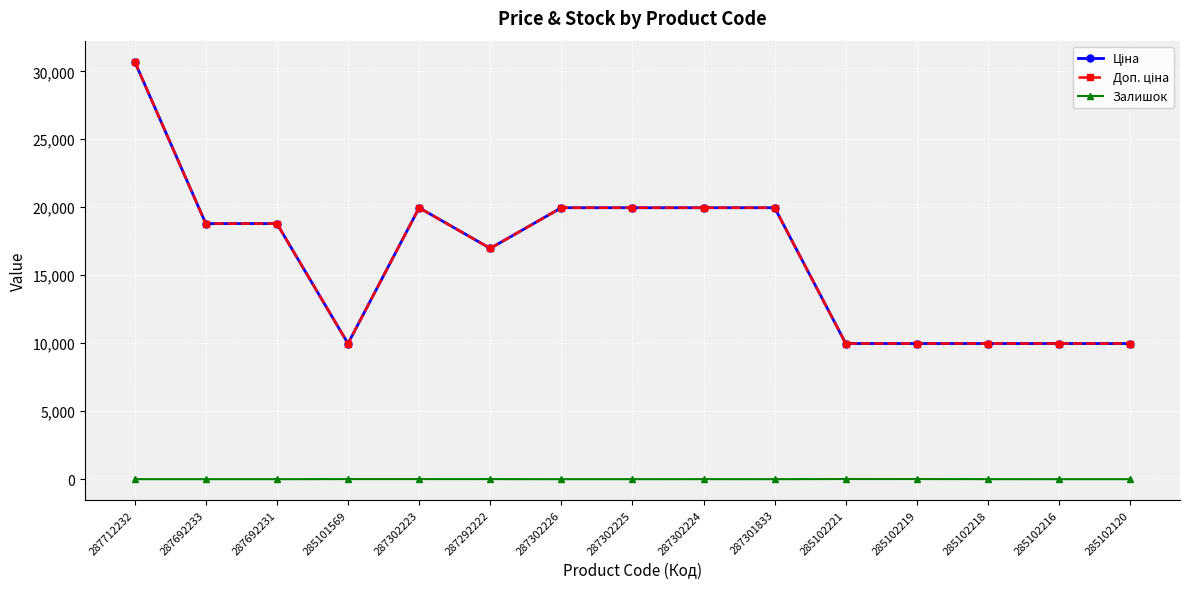

Which has a higher value, 287692231 or 287302225?

287302225